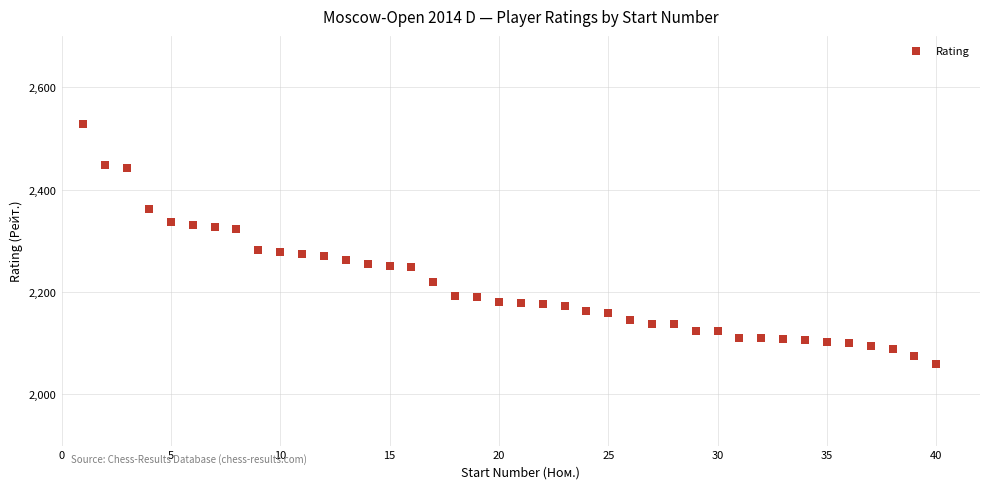

What is the range of X values (max minus min)?

39